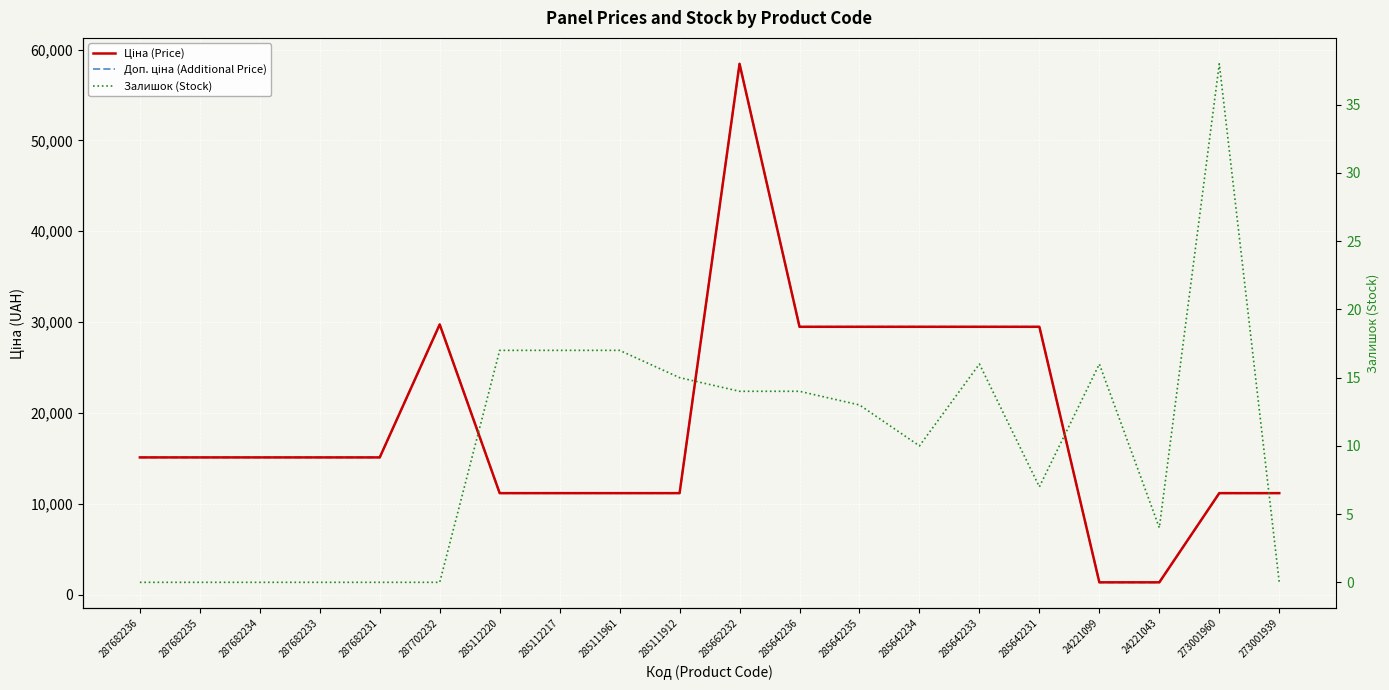

What value does the Залишок (Stock) series have at 285642234?

10.0